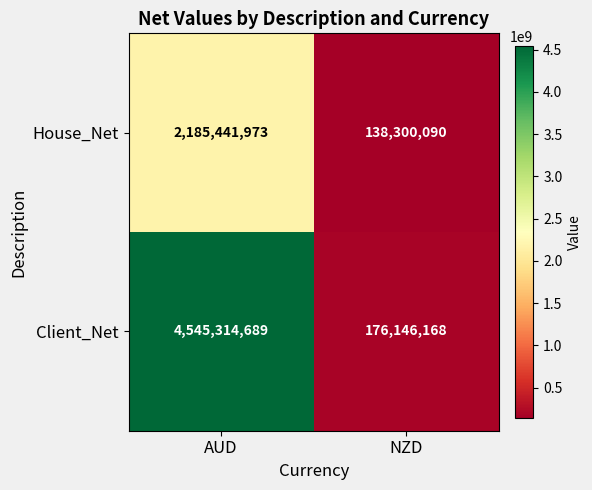

Which series changed the most between AUD and NZD?

Client_Net